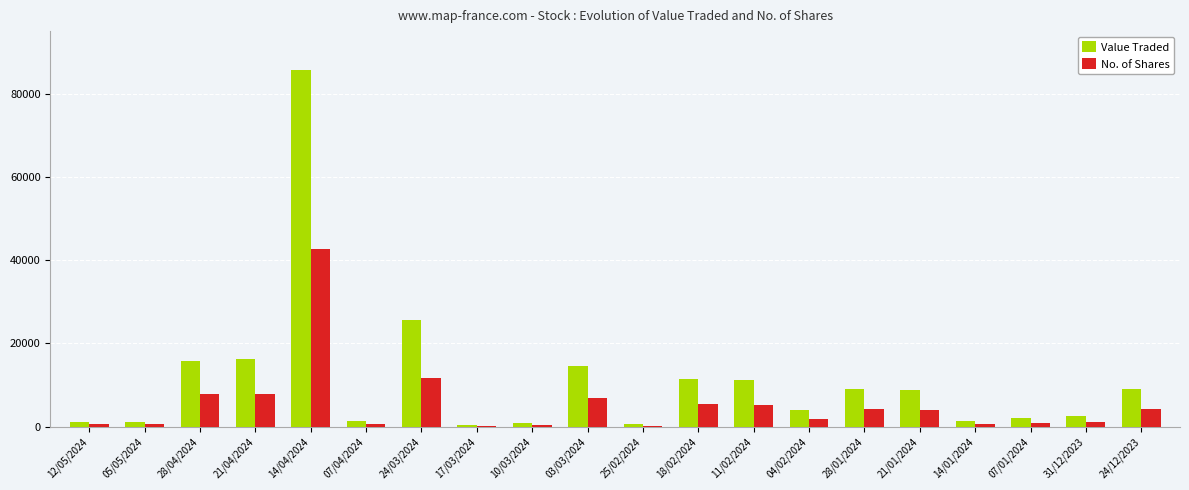

Is it true that Value Traded equals 2526 at 31/12/2023?

True